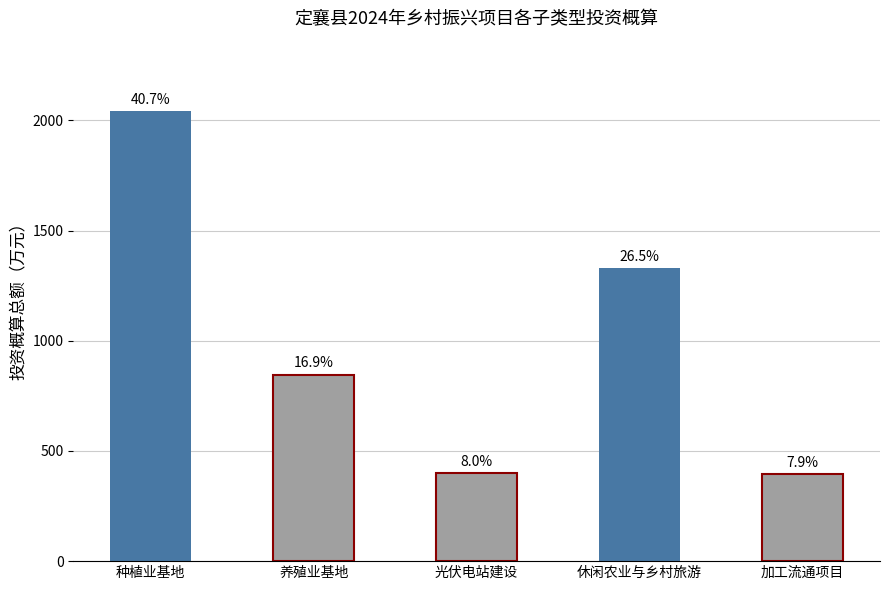

Rank the categories by value from lowest to highest.

加工流通项目, 光伏电站建设, 养殖业基地, 休闲农业与乡村旅游, 种植业基地